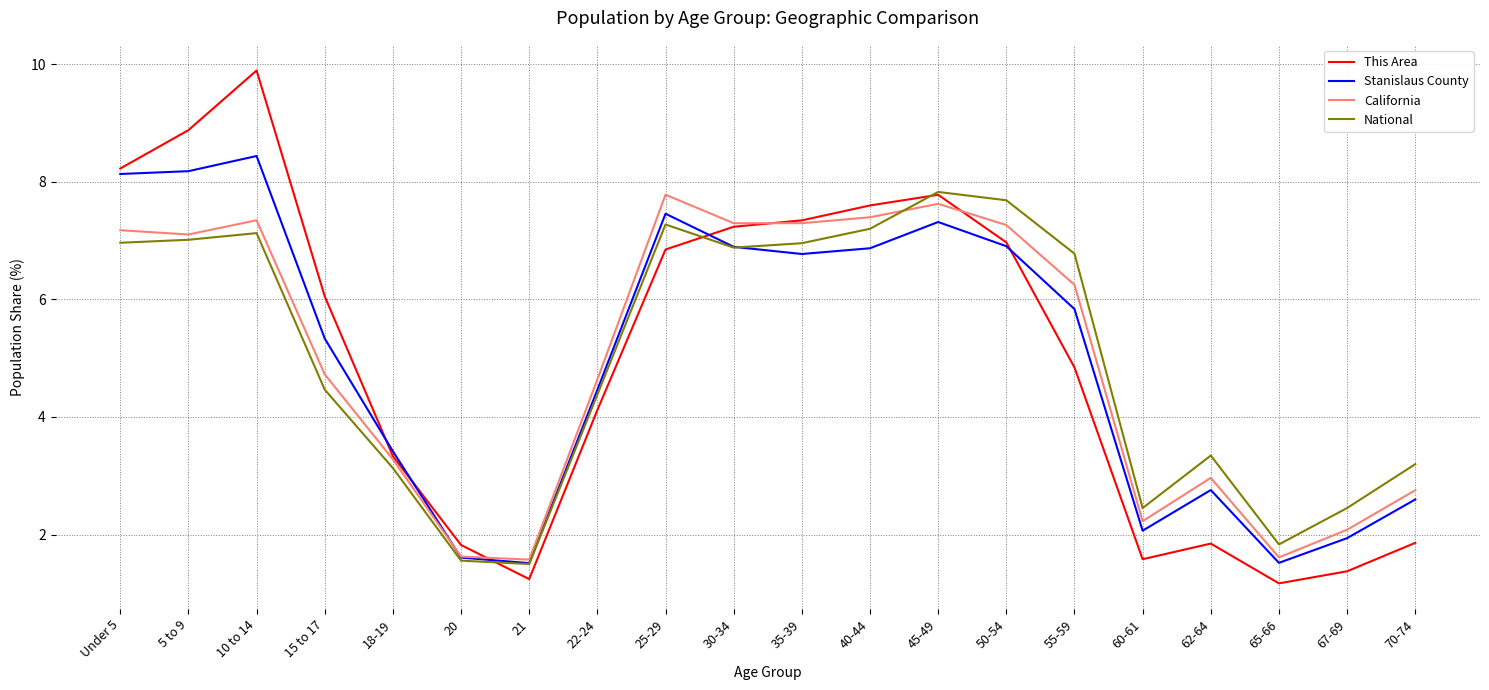

What is the total value across all series at 65-66?

6.1